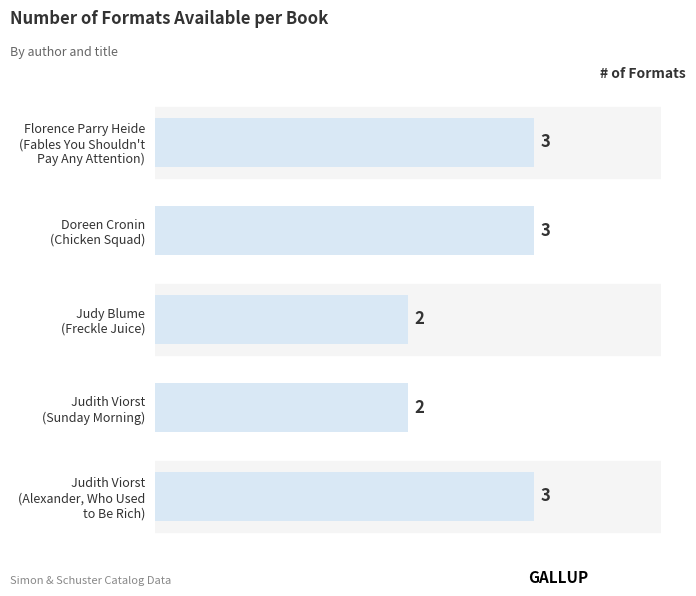

How many values are between 2 and 3?

5